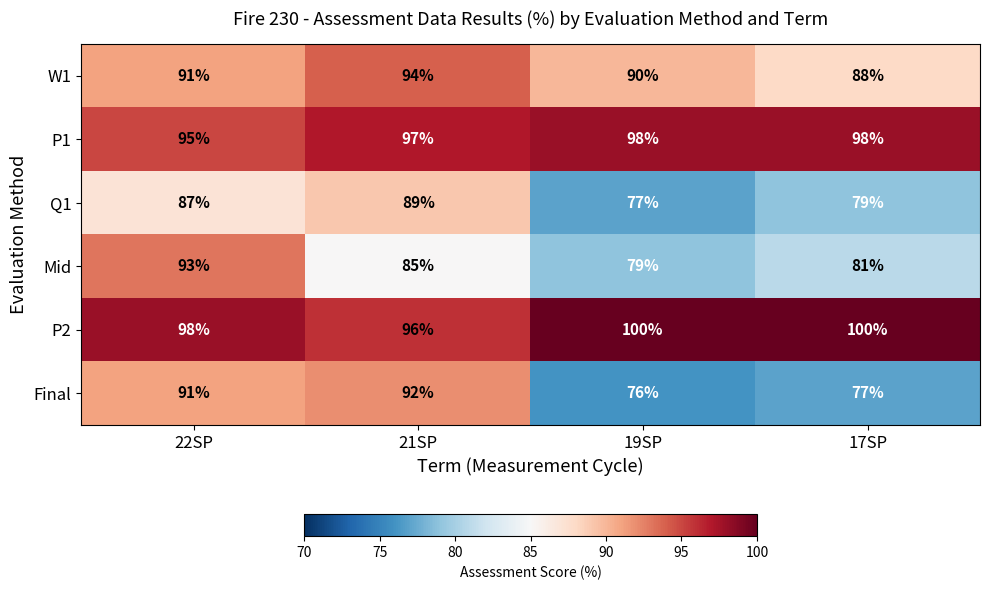

Which series has the largest total across all categories?

P2